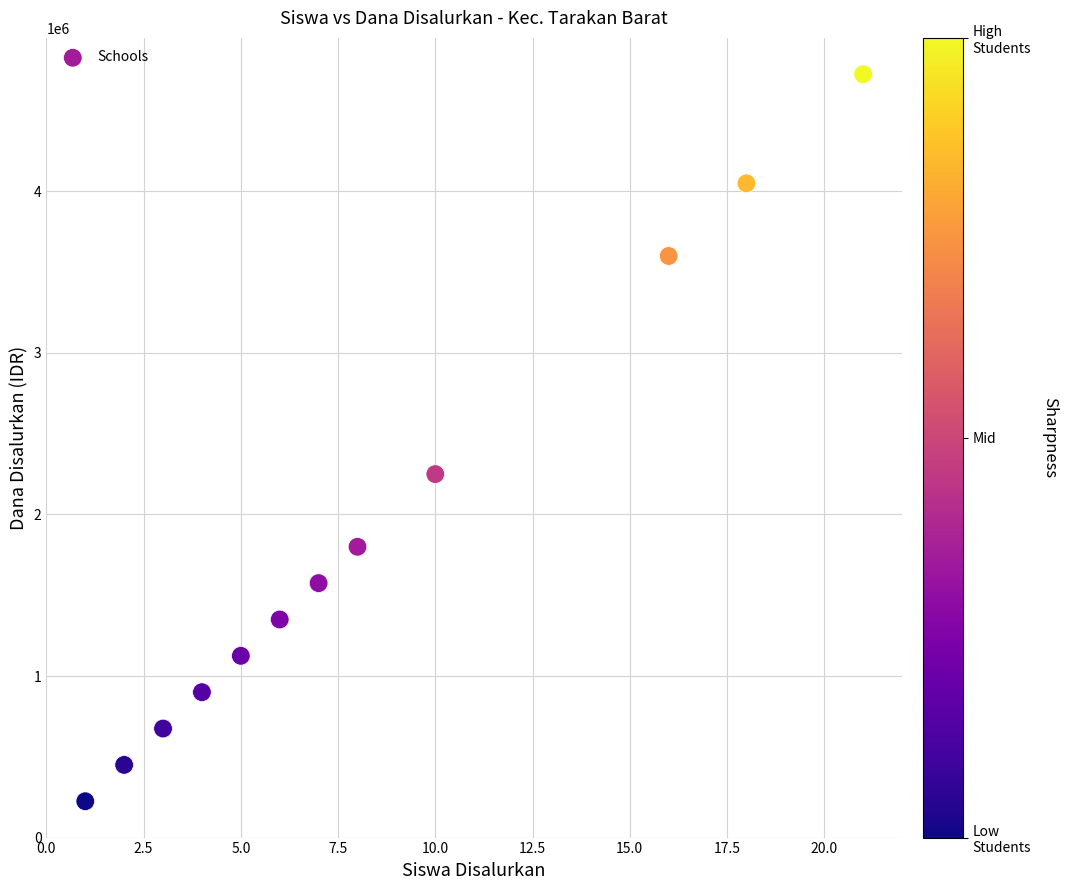

What Y value in the scatter plot is closest to 2475000?

2250000